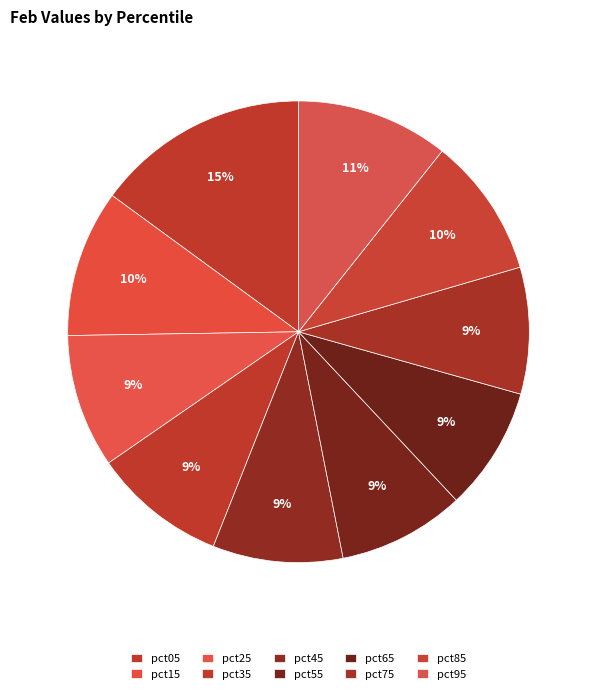

Is it true that pct55 is 9% of the pie?

True